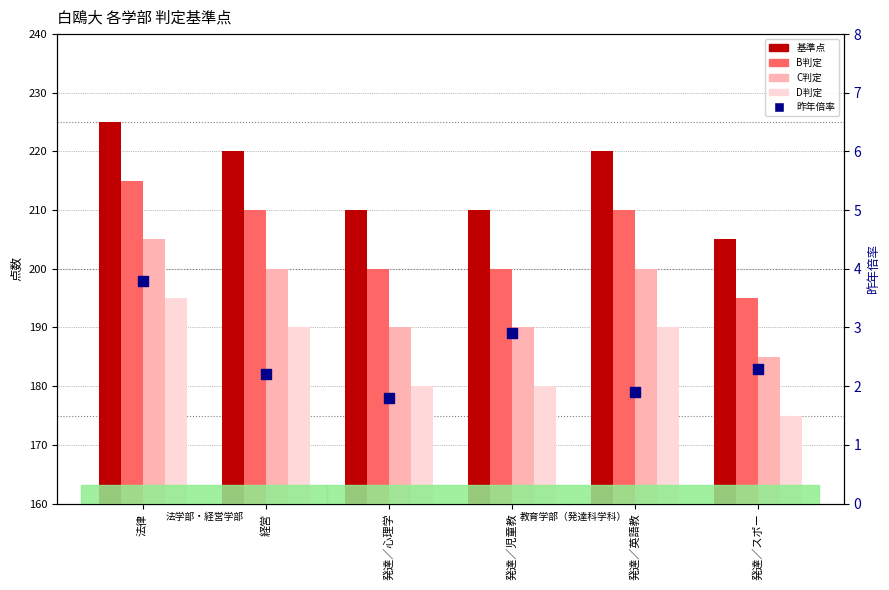

At how many categories does at least one series exceed 16?

6